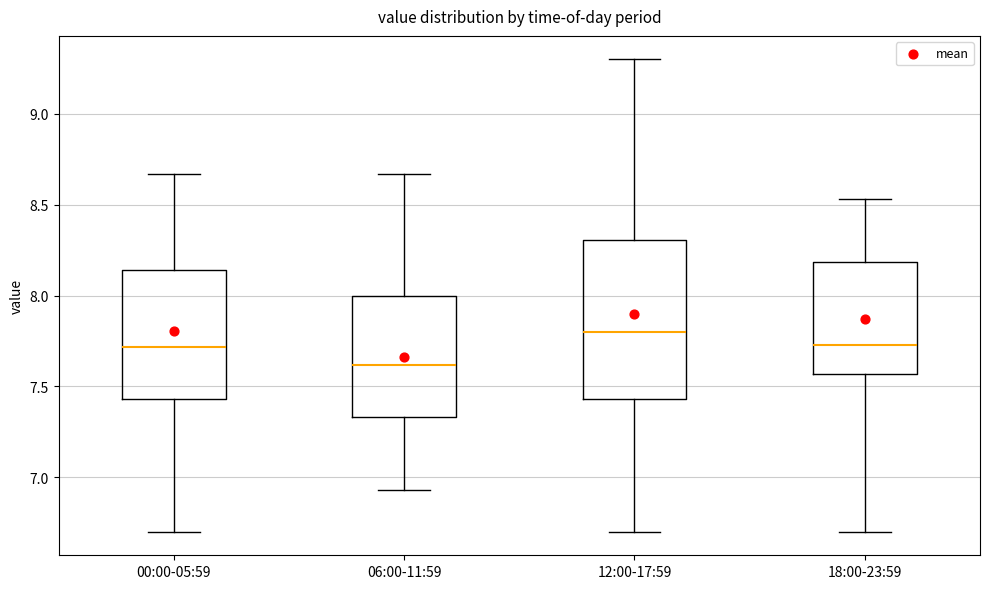

Which box is the tallest, from its lower edge to its upper edge?

12:00-17:59